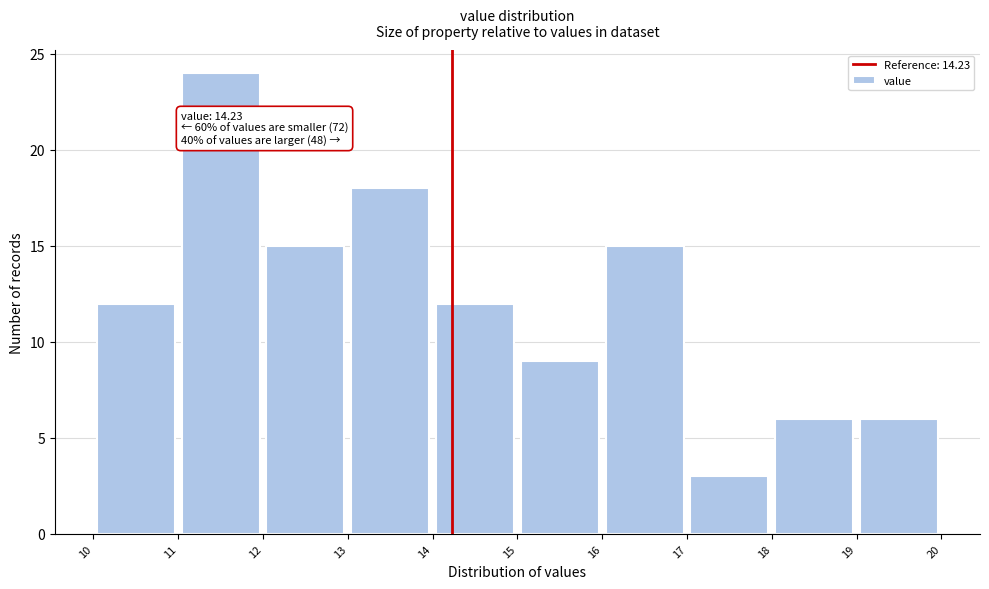

Which range on the x-axis has the tallest bar?

11 to 12